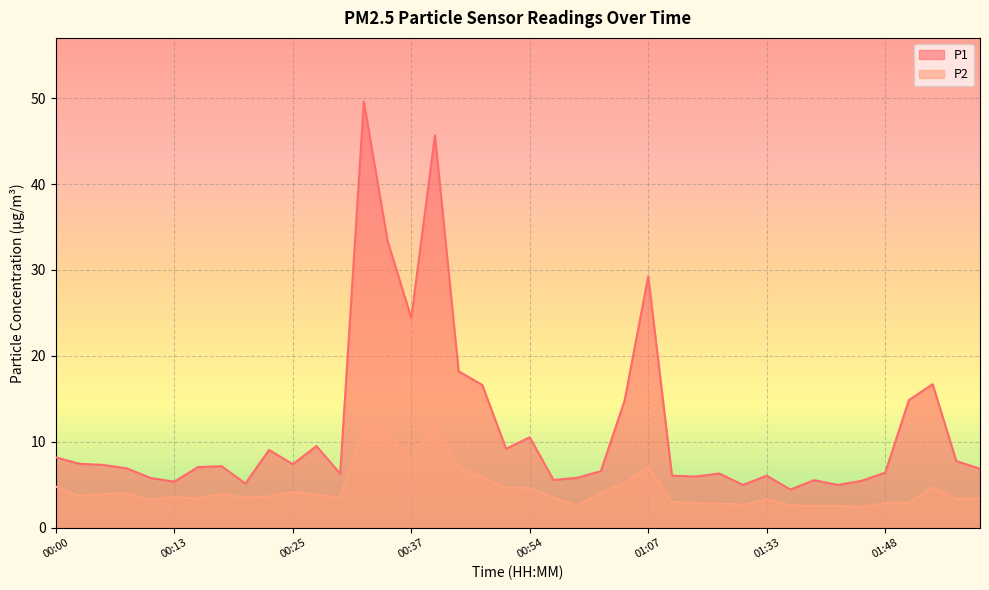

What is the sum of all P1 values?

464.2